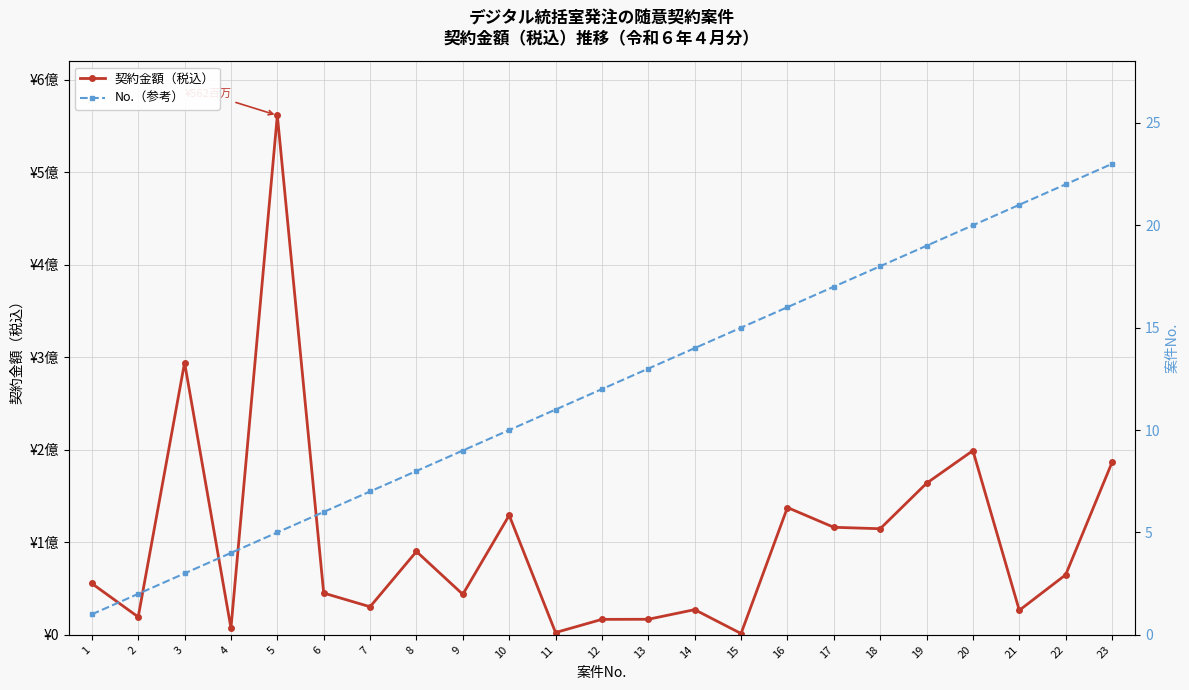

Which label corresponds to the smallest value in the chart?

1